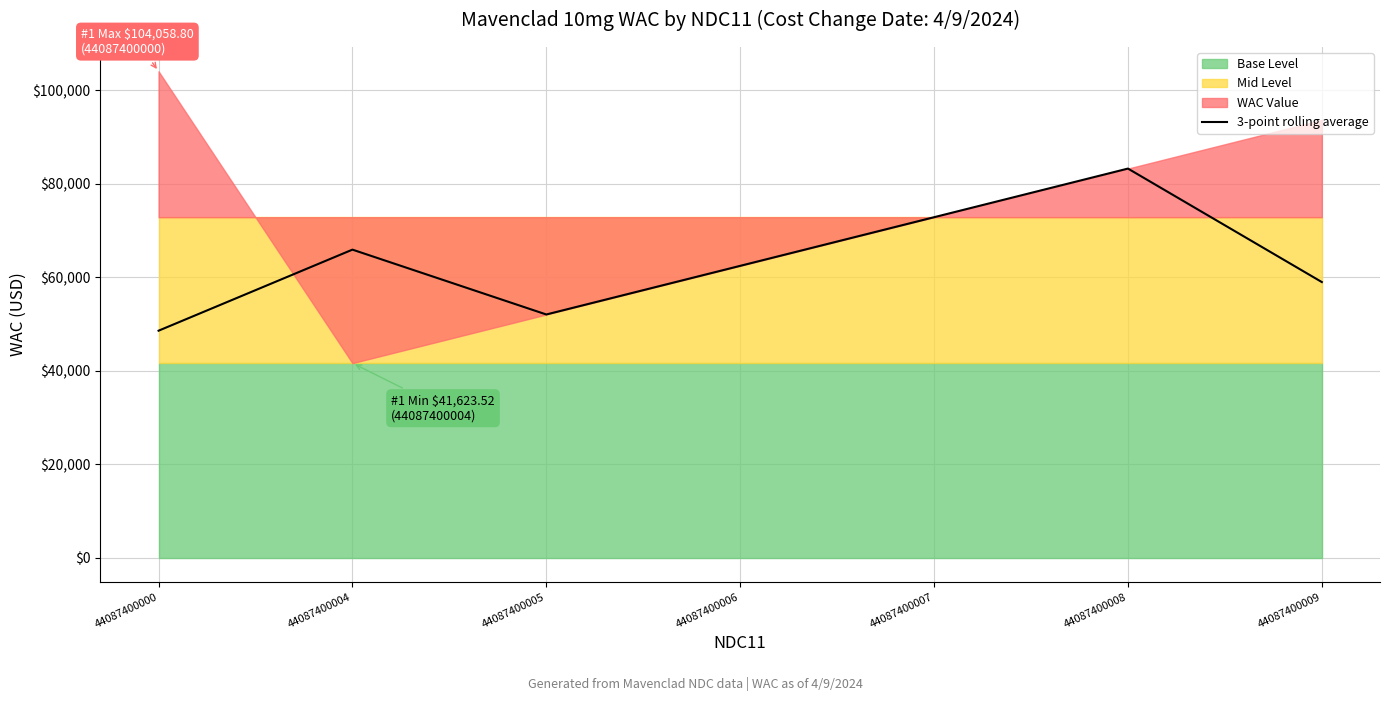

True or false: the data shows 83247.0 at 44087400008.

True